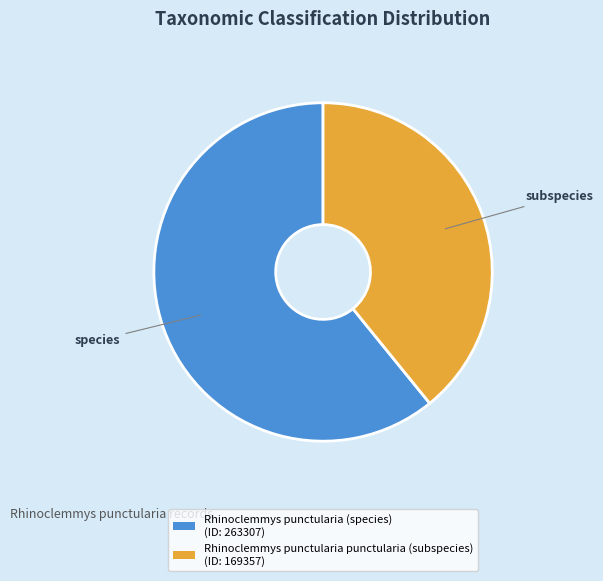

Is the sum of Rhinoclemmys punctularia punctularia (subspecies) and Rhinoclemmys punctularia (species) greater than half?

Yes